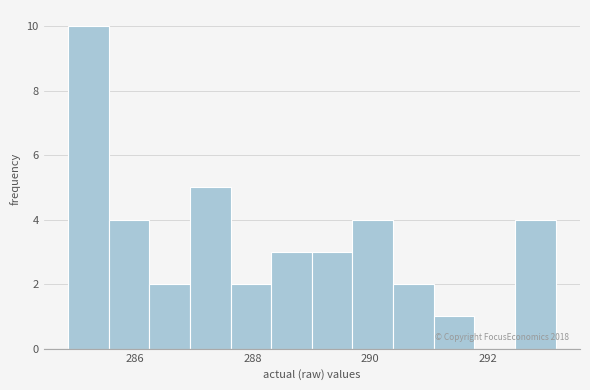

Read against the x-axis, roughly where is the centre of the tallest bar?

285.2